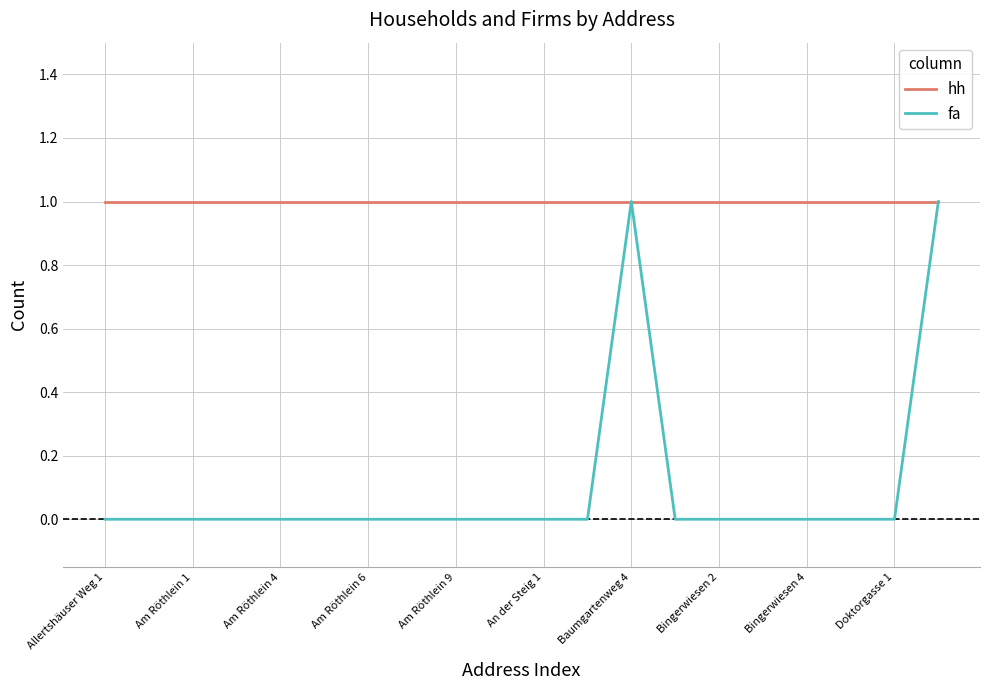

Which series has the largest range (max minus min)?

fa